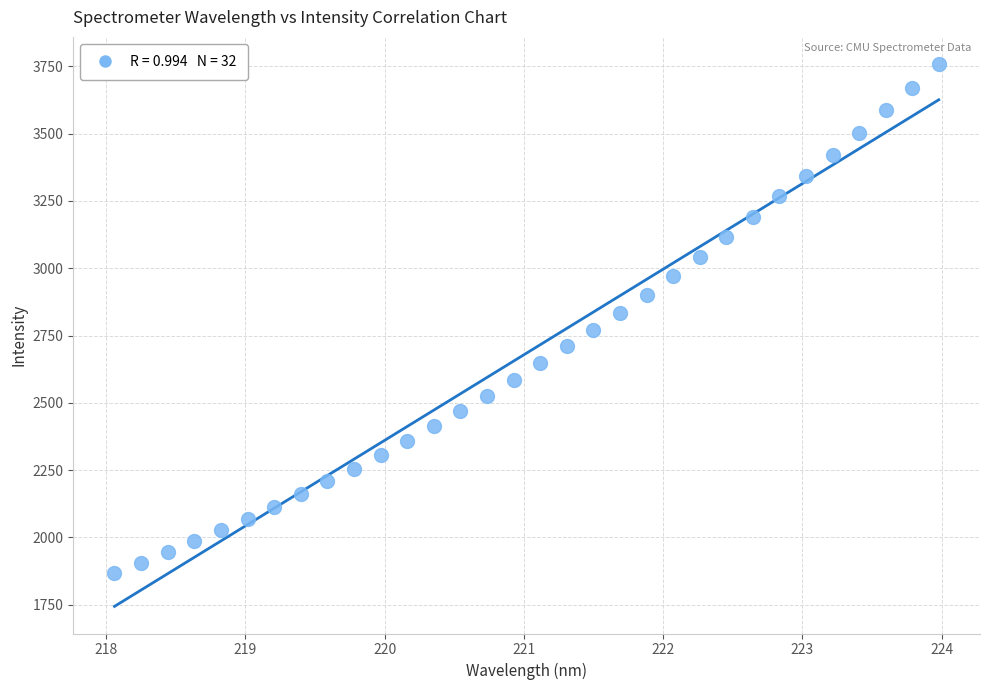

What is the range of X values (max minus min)?

5.9